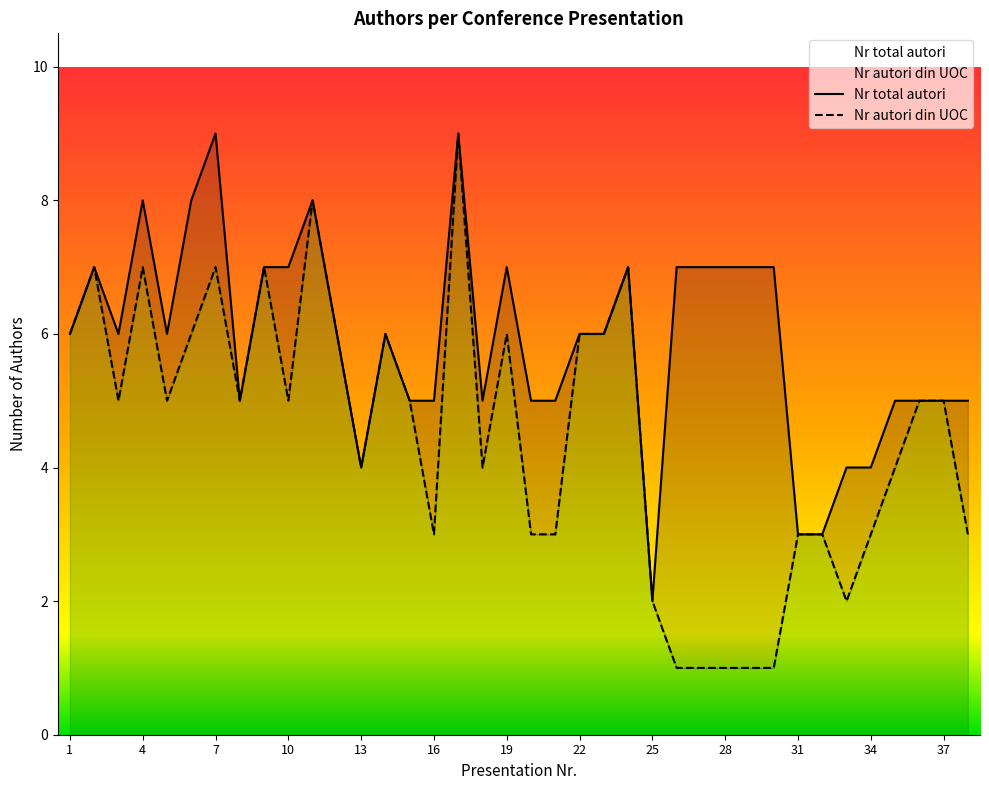

Which series has the widest spread of values?

Nr autori din UOC